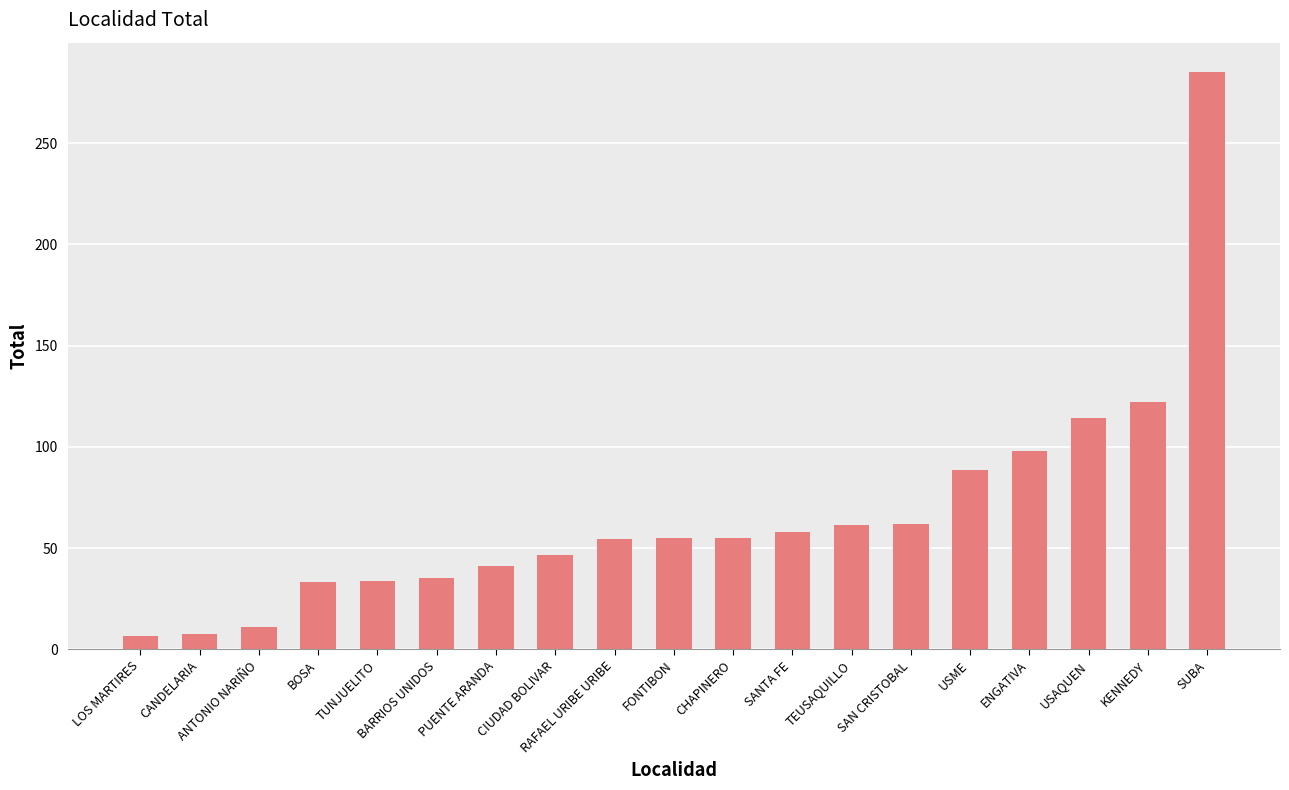

At which label is the value closest to 146?

KENNEDY